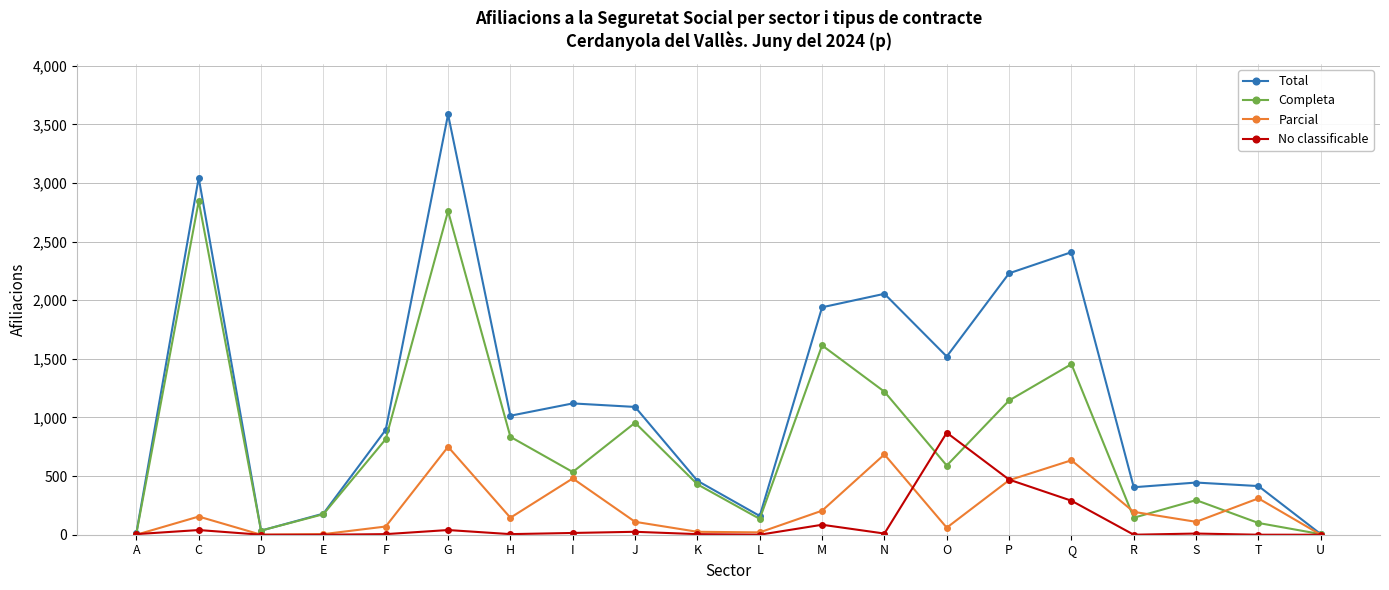

What is the value of the Parcial point at the 15th from the left?

465